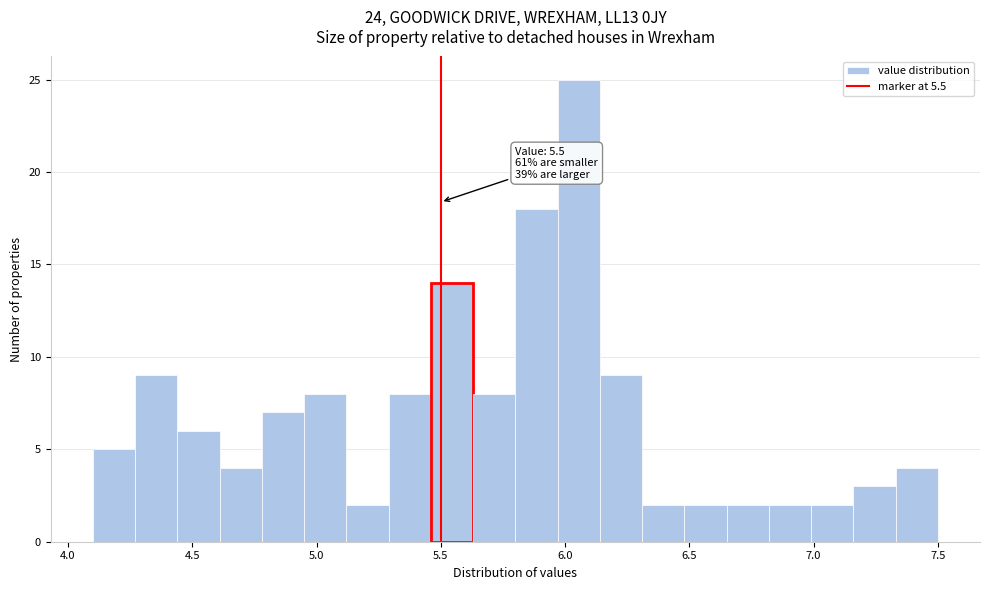

Read against the x-axis, roughly where is the centre of the tallest bar?

6.05